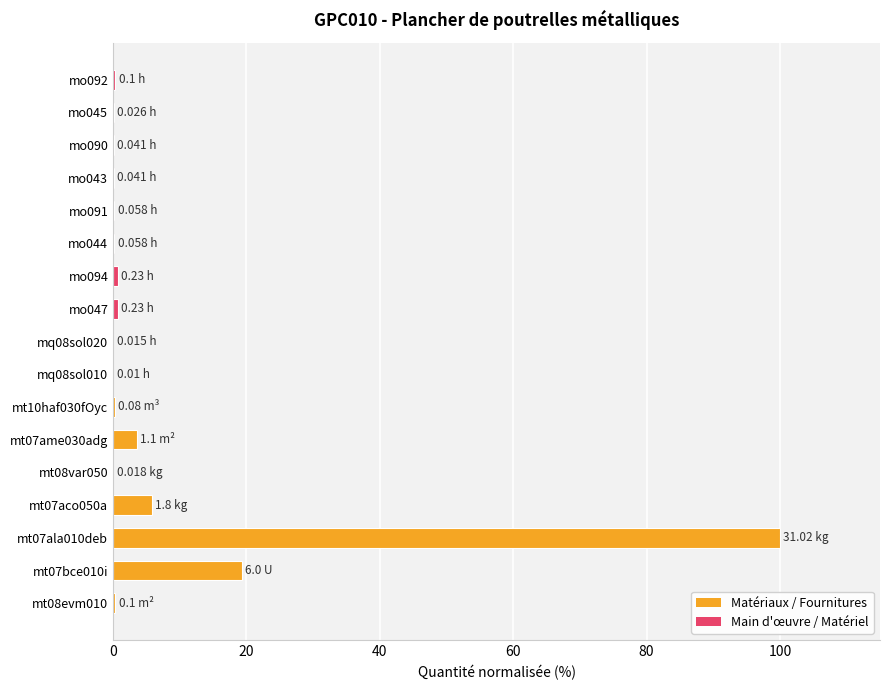

What is the average value?

7.8